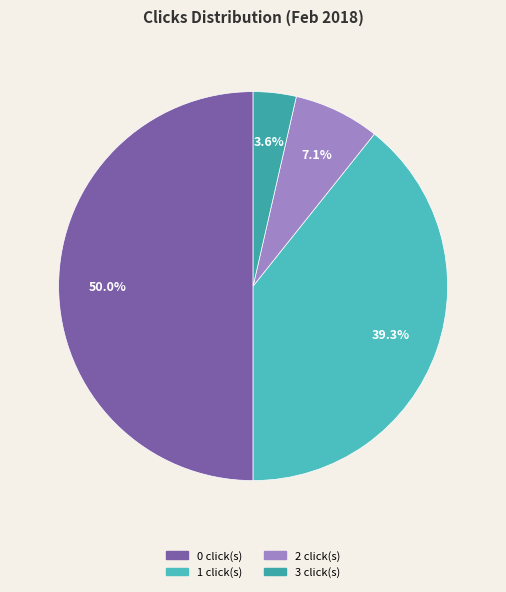

How many slices are in this pie chart?

4